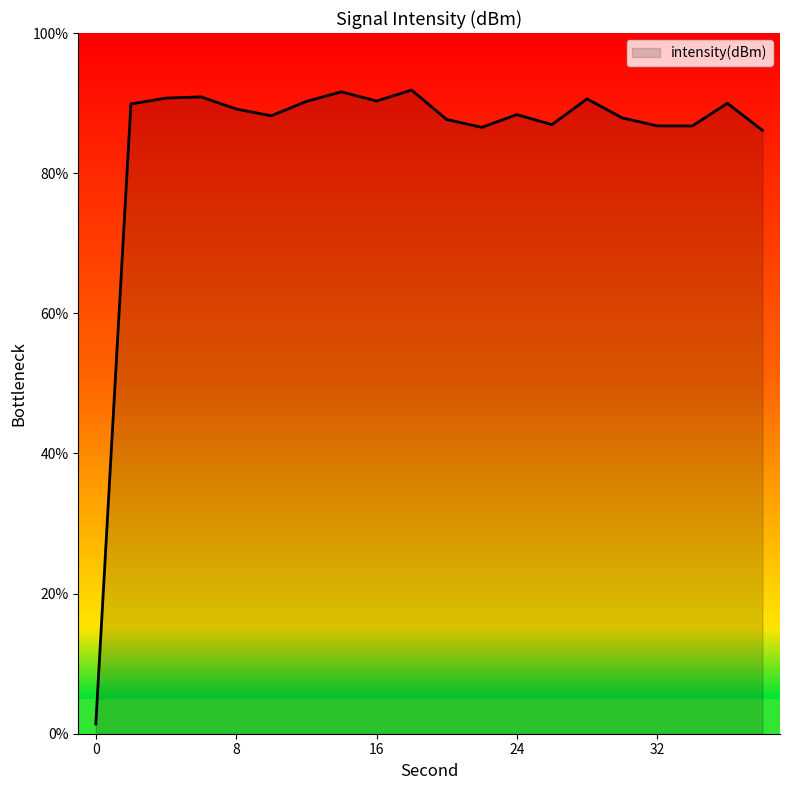

How many lines are shown in the chart?

1